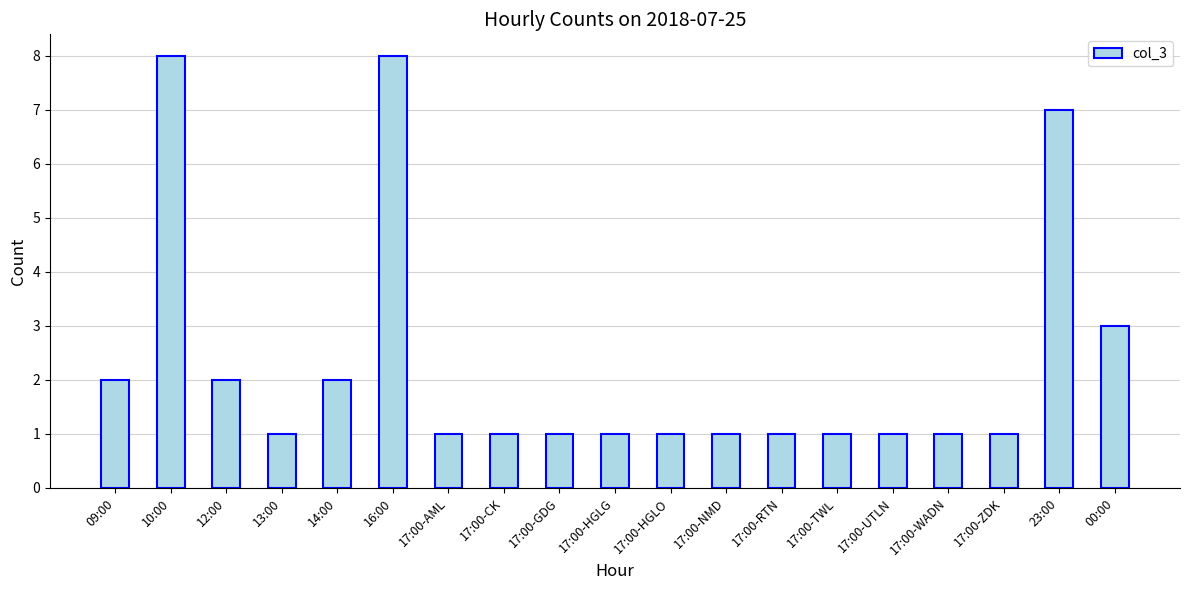

What is the difference between the maximum and minimum values?

7